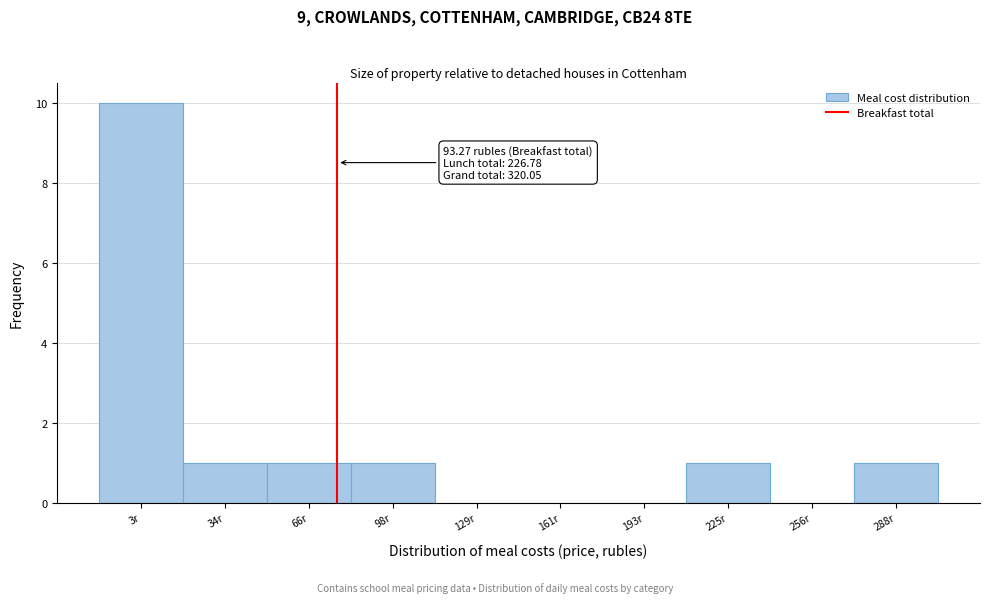

Reading left to right, transcribe all the data shown in this chart.

3r=10	34r=1	66r=1	98r=1	129r=0	161r=0	193r=0	225r=1	256r=0	288r=1